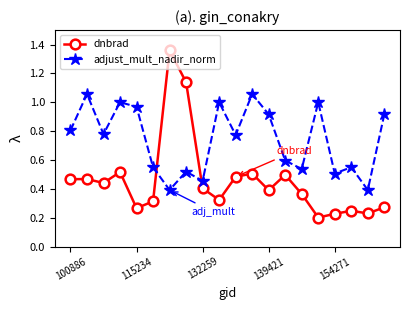

List the series in order of their peak value, highest first.

dnbrad, adjust_mult_nadir_norm